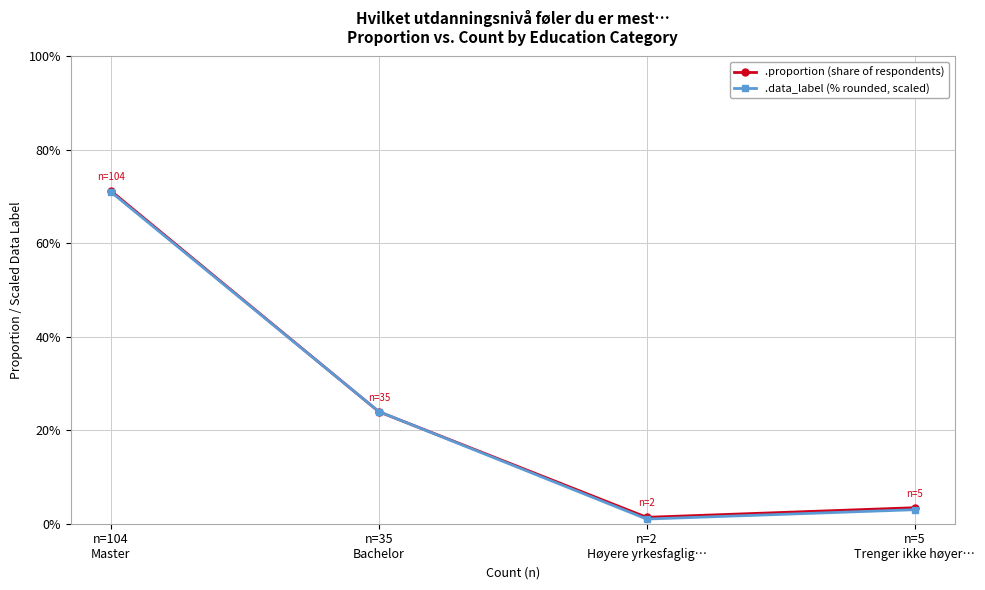

Reading left to right, list all the values displayed in this chart.

.proportion (share of respondents): 0.7	0.2	0.0	0.0
.data_label (% rounded, scaled): 0.7	0.2	0.0	0.0